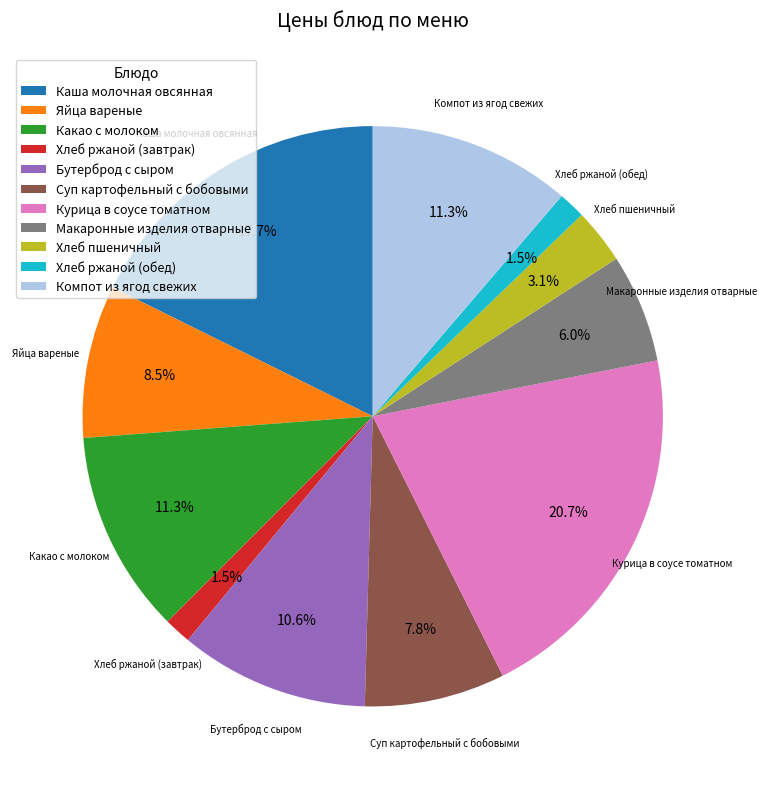

Which category has the biggest portion of the pie?

Курица в соусе томатном